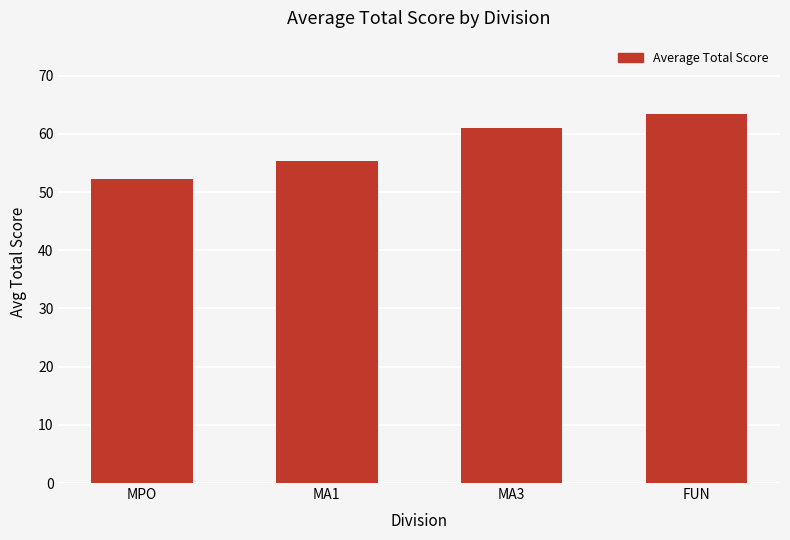

Which category has the lowest value across all series?

MPO